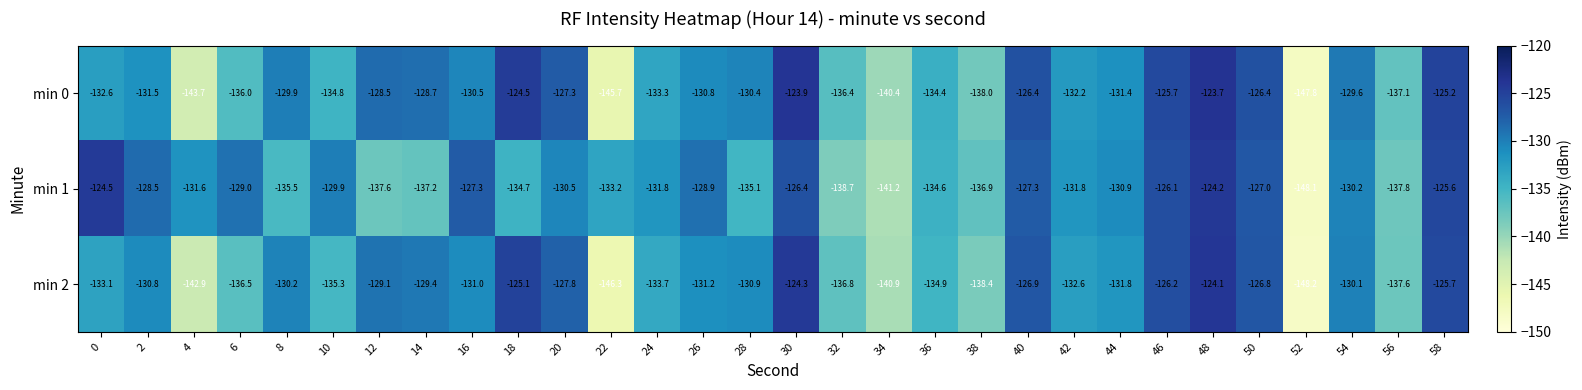

List the series in order of their peak value, lowest first.

min 1, min 2, min 0